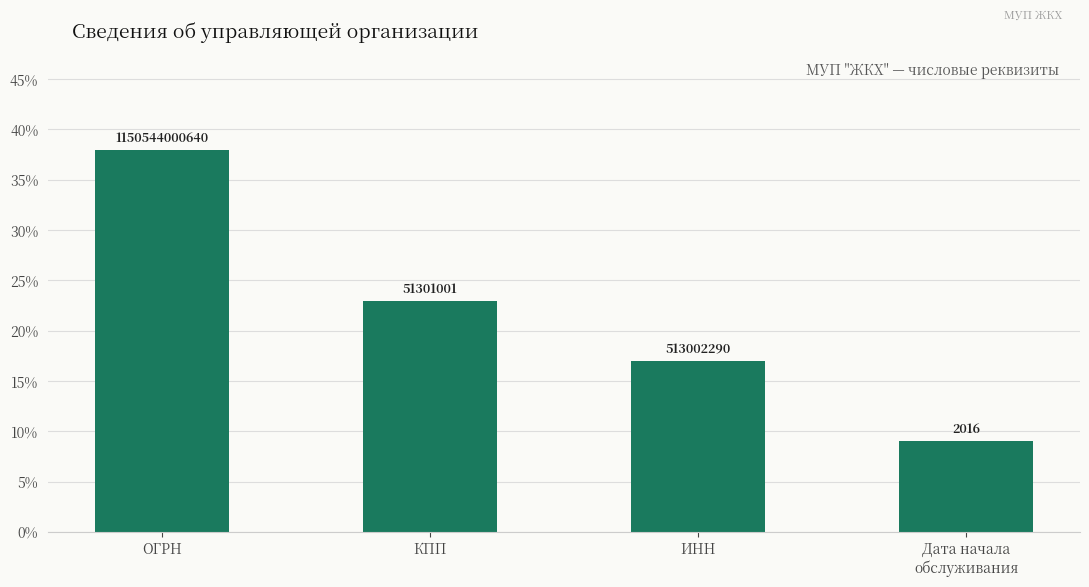

What is the label of the 4th bar from the left?

Дата начала
обслуживания